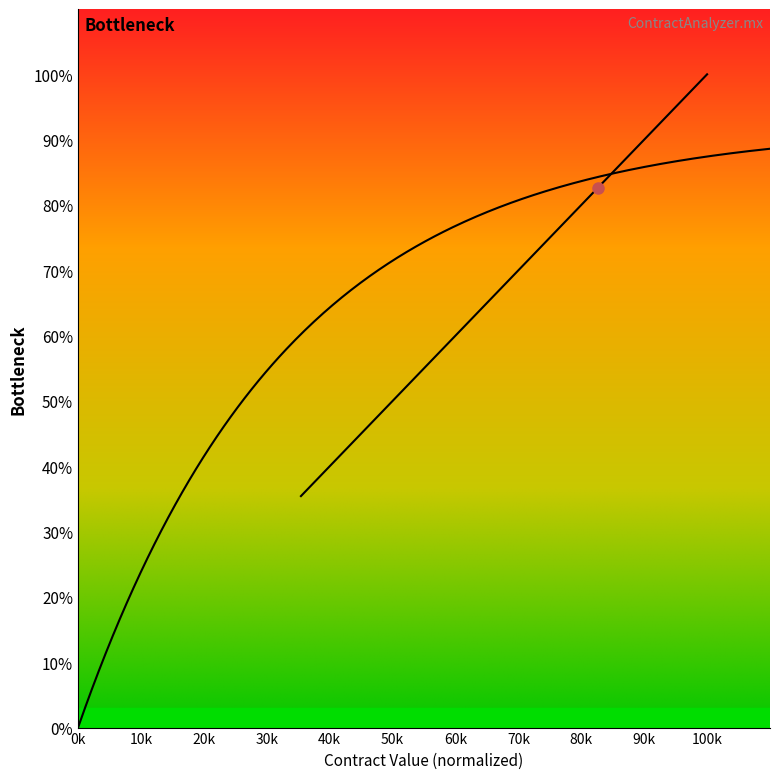

The value at 26 is 141.2. True or false?

False